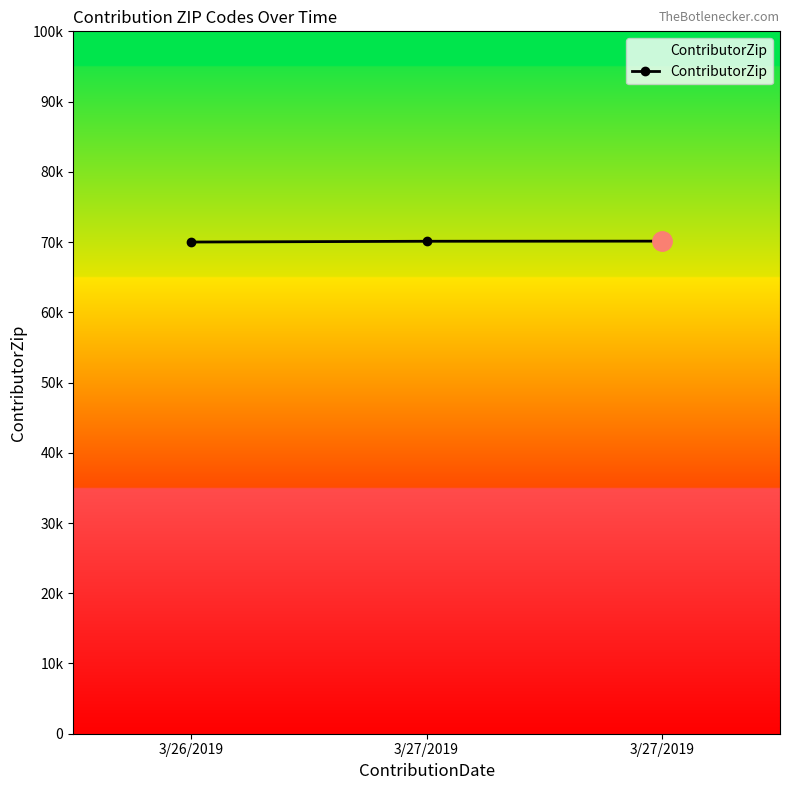

What is the change in value from 3/27/2019 to 3/27/2019?

+18